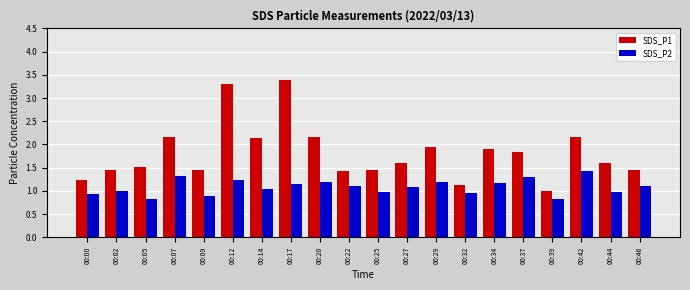

What is the minimum value for SDS_P2?

0.8